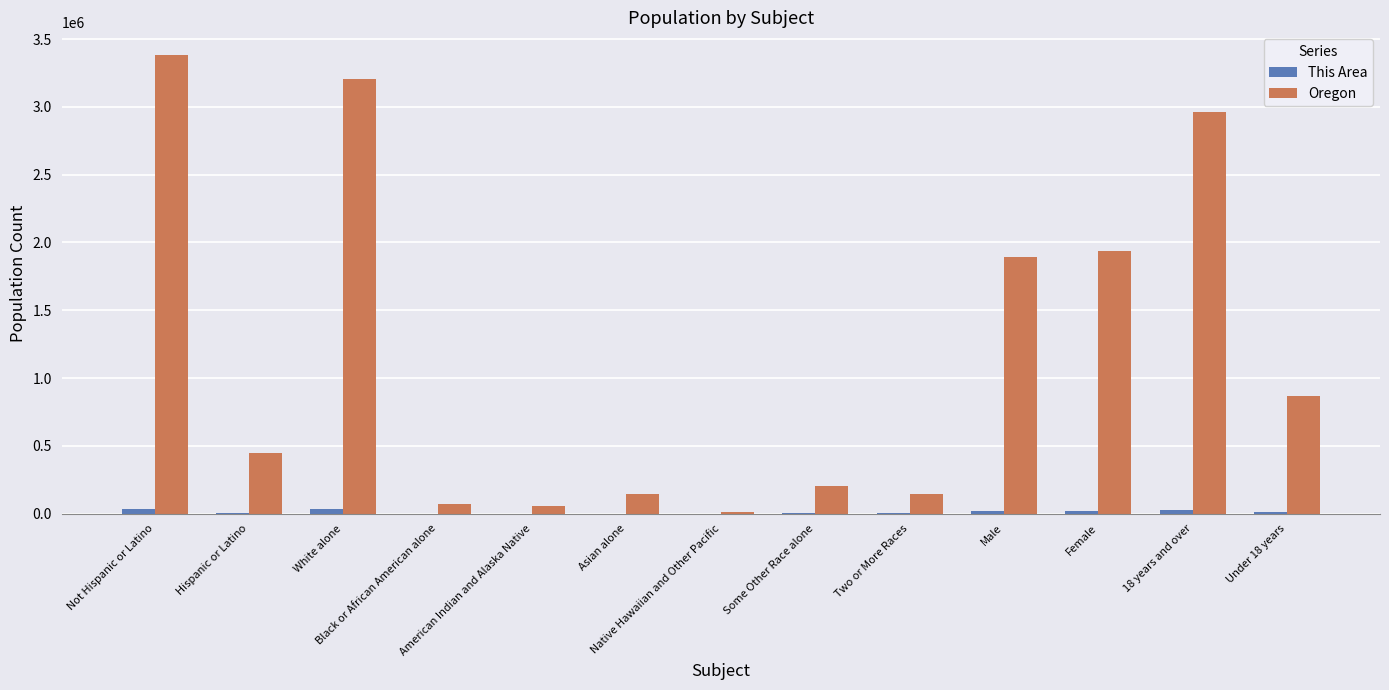

What is the sum of all Oregon values?

15324296